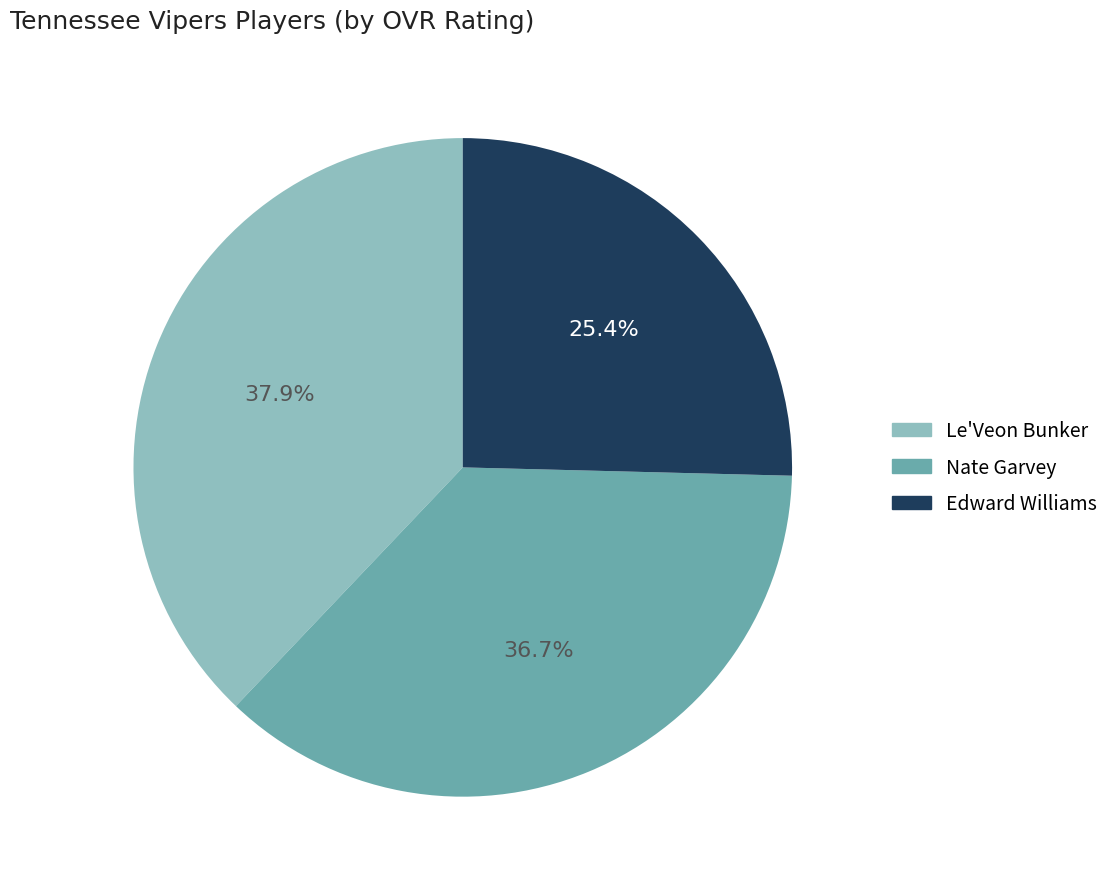

How many segments does this pie chart have?

3